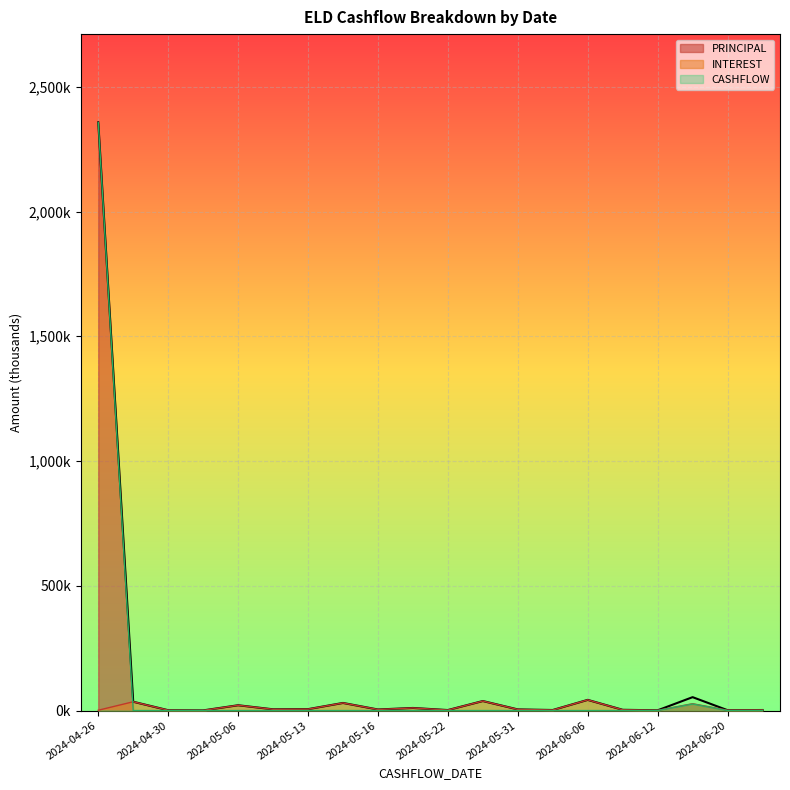

How many values in the PRINCIPAL series exceed 0?

2